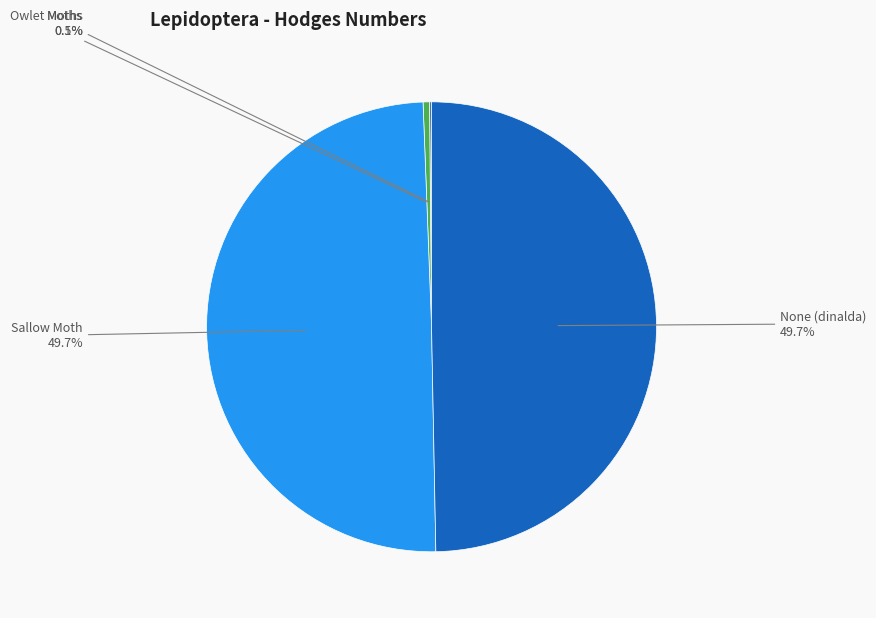

Is there a majority slice in this chart?

No